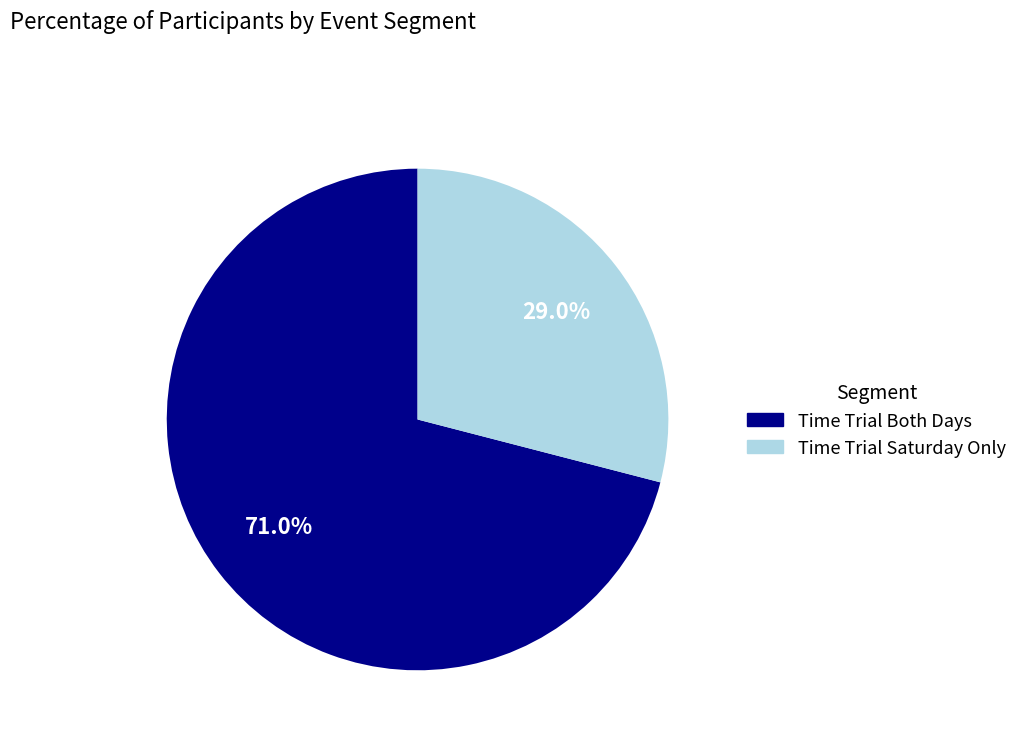

What is the ratio of the value at Time Trial Both Days to the value at Time Trial Saturday Only?

2.4